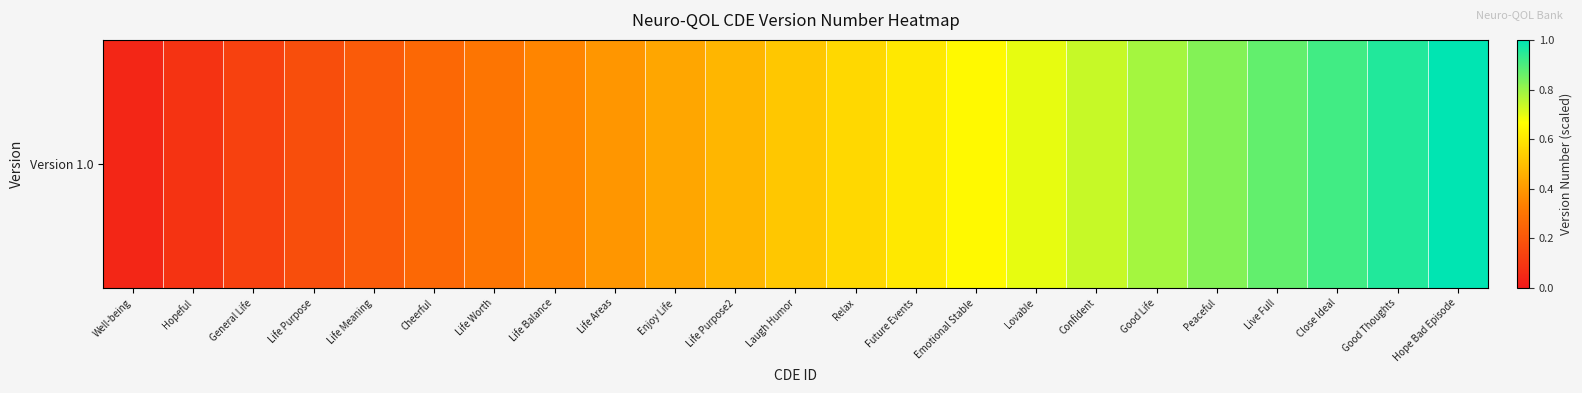

The value at Well-being is 0.0. True or false?

True